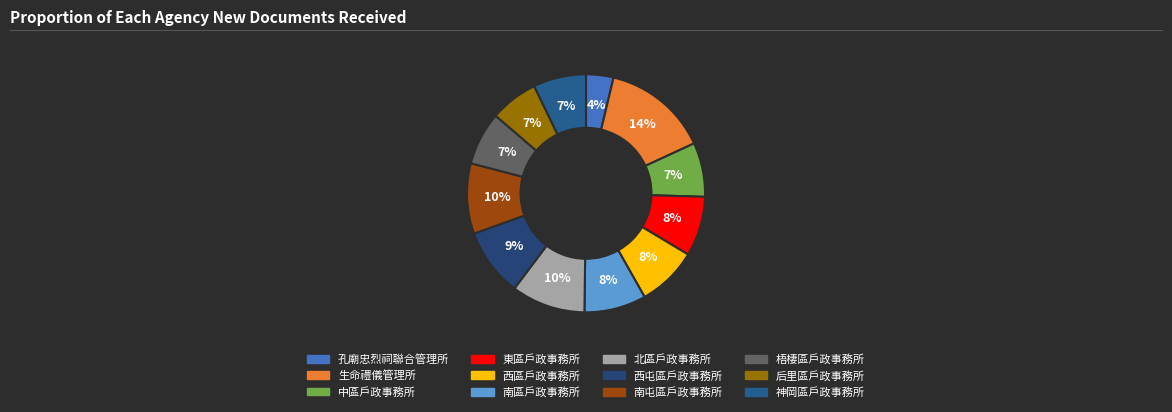

How many segments does this pie chart have?

12